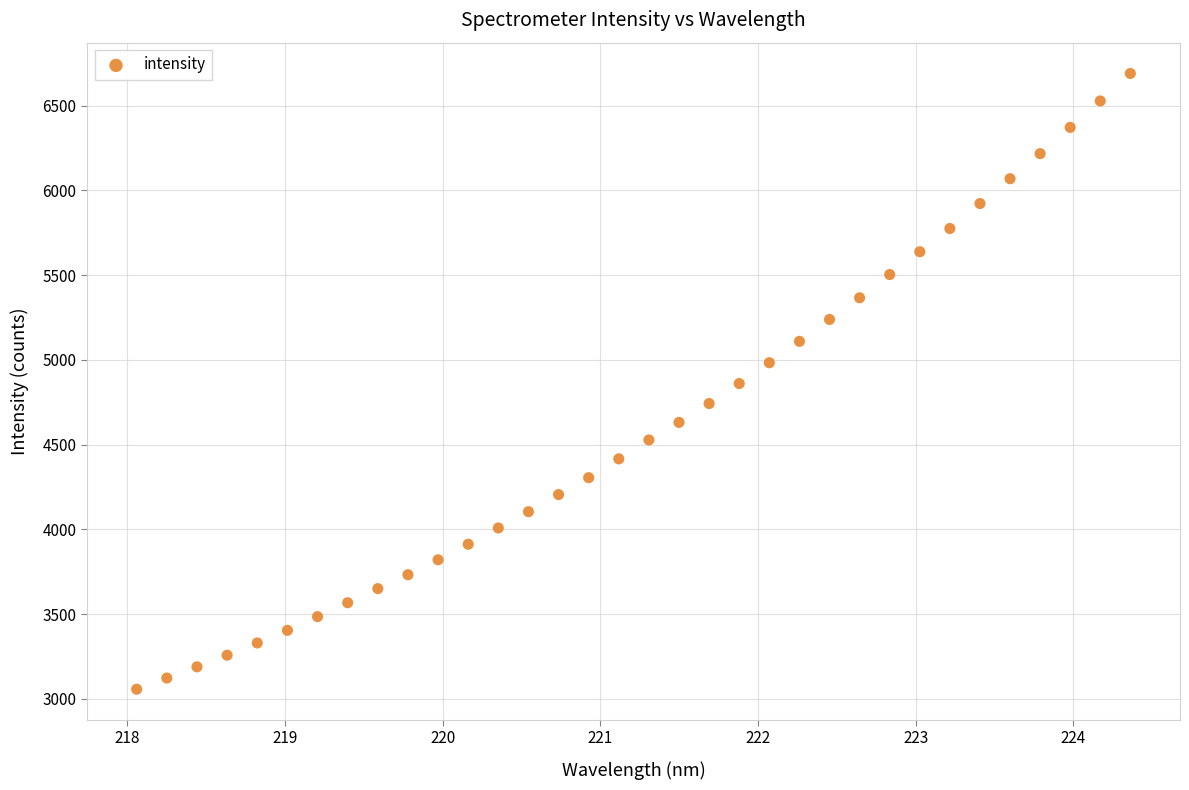

What is the range of Y values (max minus min)?

3634.0